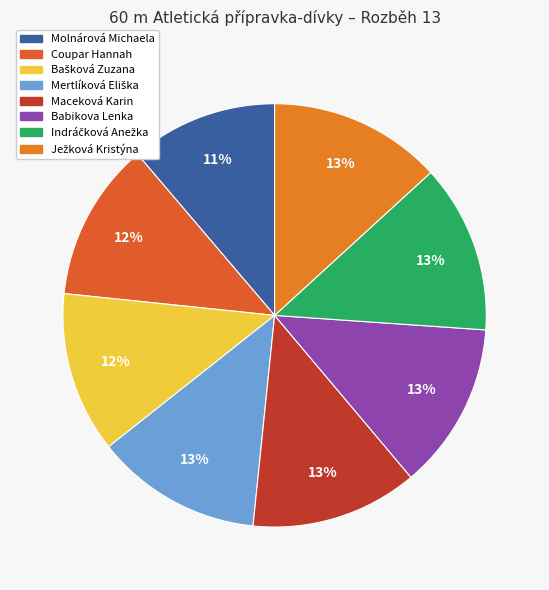

How many slices are in this pie chart?

8